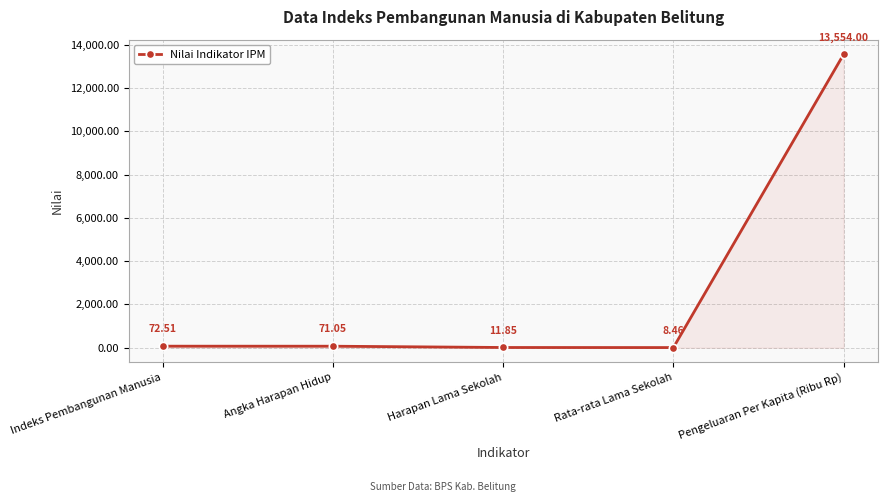

Which category has the highest value across all series?

Pengeluaran Per Kapita (Ribu Rp)